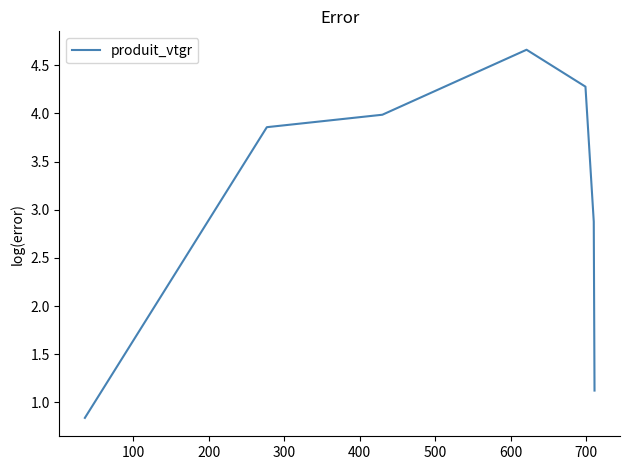

How many lines are shown in the chart?

1